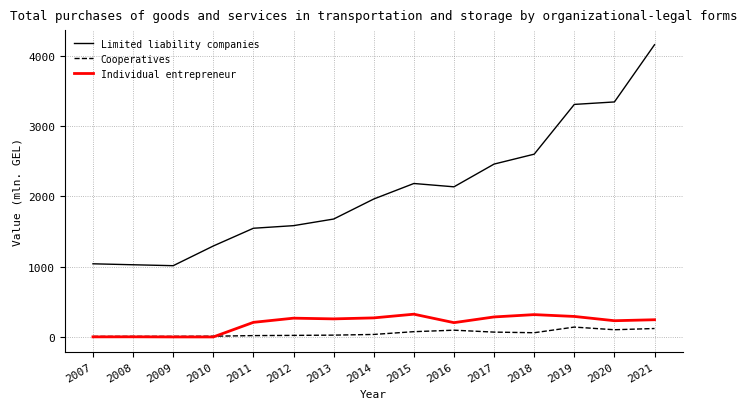

Read the Cooperatives value at 2008.

8.4